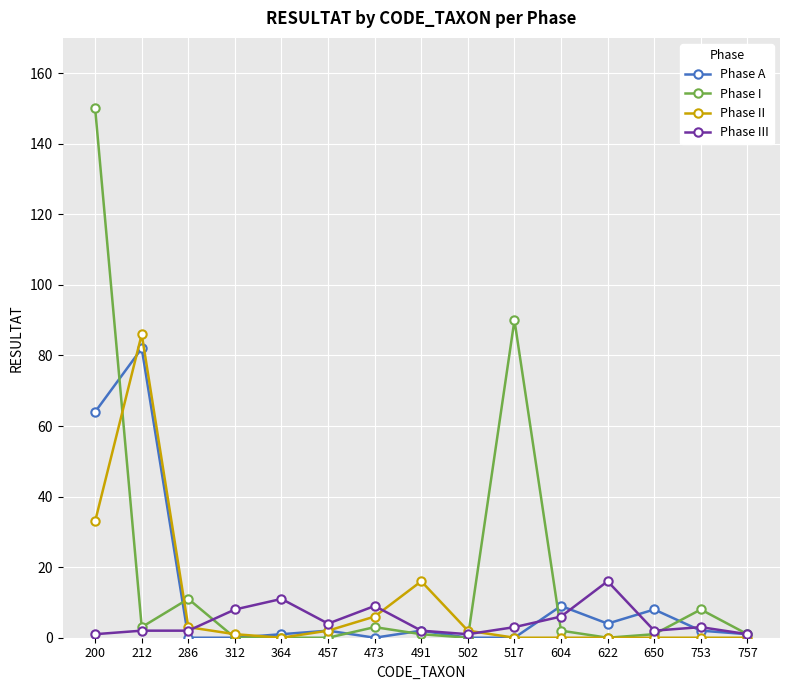

List the series in order of their peak value, lowest first.

Phase III, Phase A, Phase II, Phase I